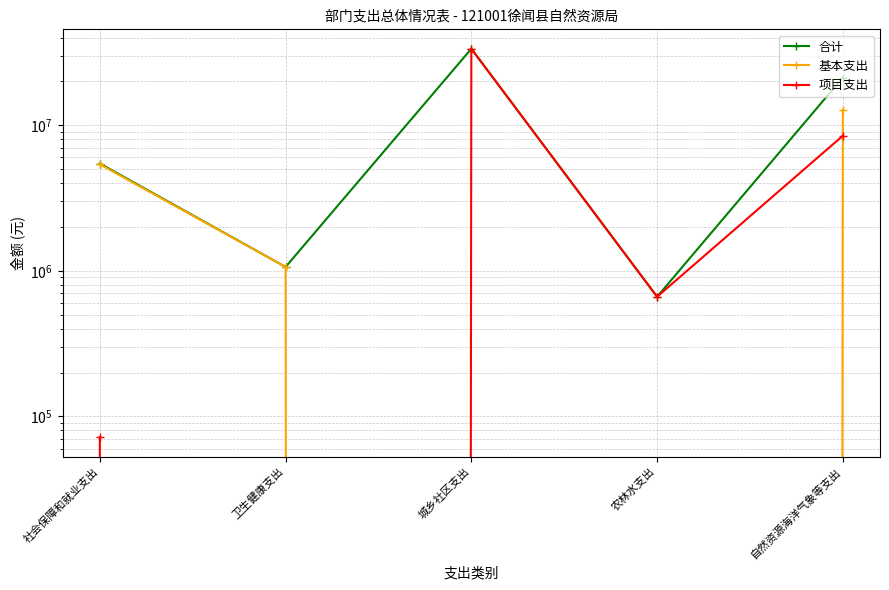

Which label corresponds to the smallest value in the chart?

城乡社区支出